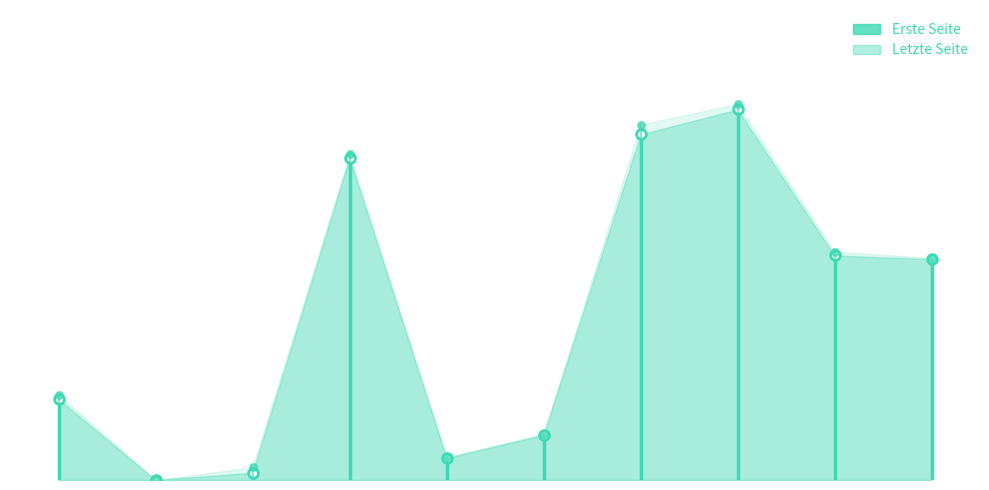

Which has a higher value, OPUS4-4822 or OPUS4-4761?

OPUS4-4761